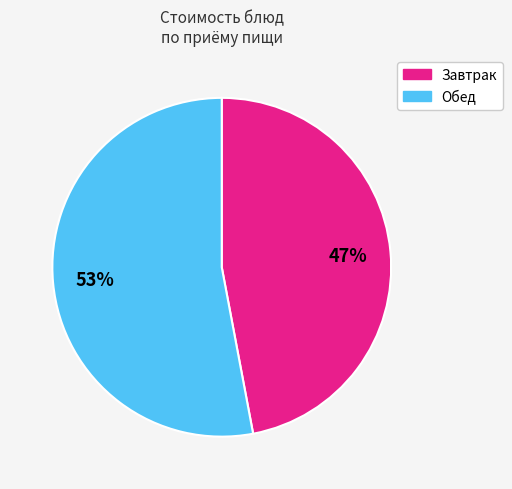

Do Обед and Завтрак together represent more than half of the pie?

Yes